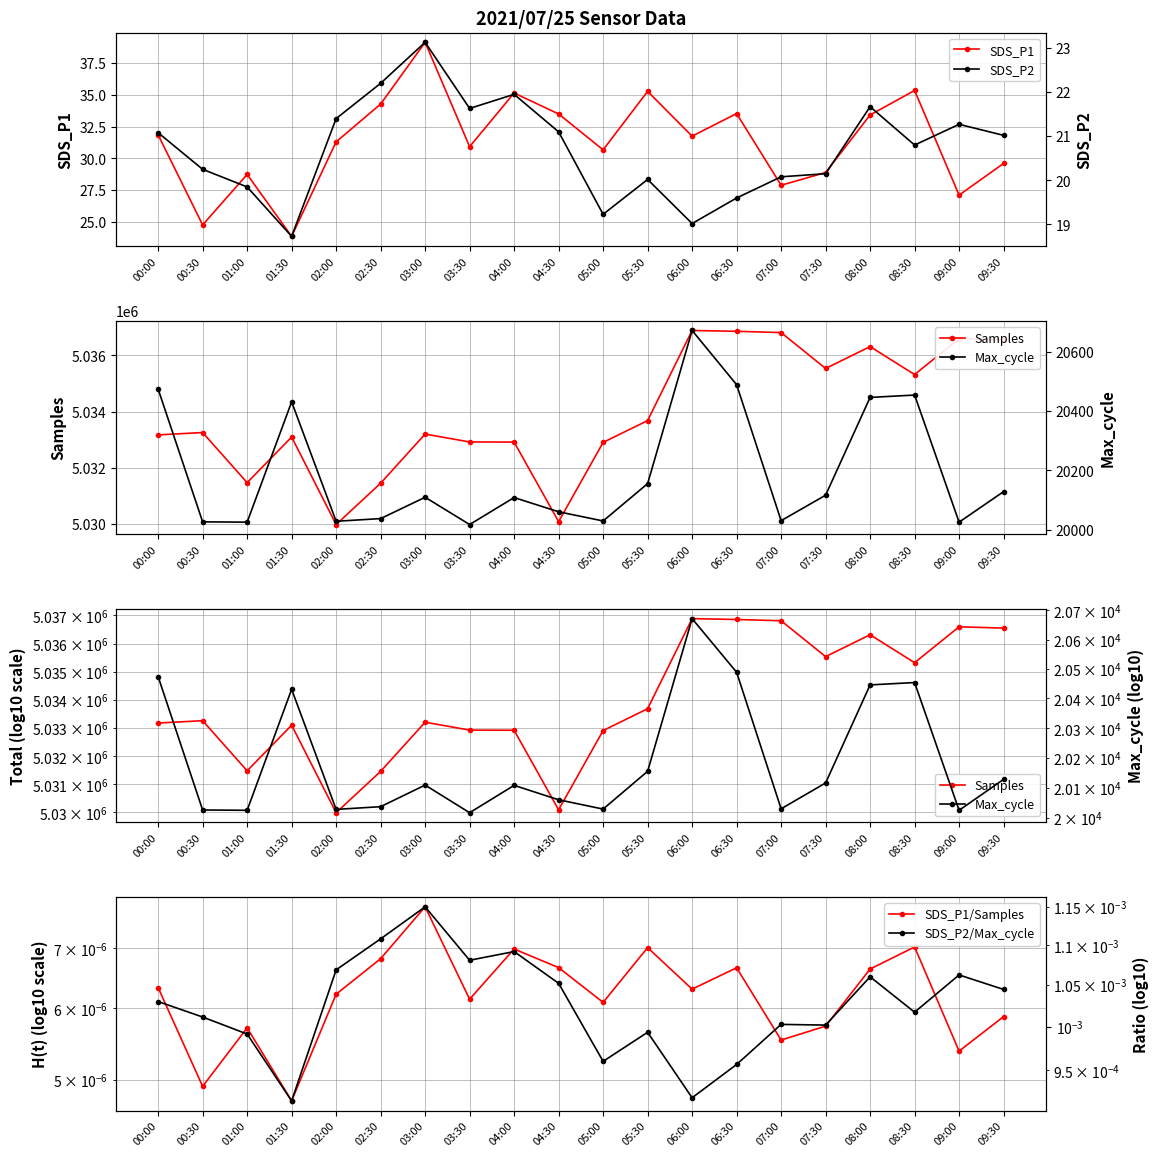

Reading left to right, extract all data points from this chart.

SDS_P1: 00:00=31.9	00:30=24.8	01:00=28.7	01:30=23.9	02:00=31.3	02:30=34.3	03:00=39.1	03:30=30.9	04:00=35.1	04:30=33.5	05:00=30.7	05:30=35.3	06:00=31.8	06:30=33.5	07:00=27.9	07:30=28.9	08:00=33.4	08:30=35.4	09:00=27.1	09:30=29.6
SDS_P2: 00:00=21.1	00:30=20.2	01:00=19.9	01:30=18.7	02:00=21.4	02:30=22.2	03:00=23.1	03:30=21.6	04:00=21.9	04:30=21.1	05:00=19.2	05:30=20.0	06:00=19.0	06:30=19.6	07:00=20.1	07:30=20.1	08:00=21.7	08:30=20.8	09:00=21.3	09:30=21.0
Samples: 00:00=5033174.0	00:30=5033257.0	01:00=5031477.0	01:30=5033097.0	02:00=5029989.0	02:30=5031457.0	03:00=5033203.0	03:30=5032923.0	04:00=5032918.0	04:30=5030091.0	05:00=5032907.0	05:30=5033682.0	06:00=5036884.0	06:30=5036854.0	07:00=5036809.0	07:30=5035534.0	08:00=5036311.0	08:30=5035318.0	09:00=5036594.0	09:30=5036548.0
Max_cycle: 00:00=20474.0	00:30=20026.0	01:00=20025.0	01:30=20431.0	02:00=20028.0	02:30=20037.0	03:00=20109.0	03:30=20017.0	04:00=20108.0	04:30=20060.0	05:00=20029.0	05:30=20155.0	06:00=20672.0	06:30=20489.0	07:00=20030.0	07:30=20116.0	08:00=20446.0	08:30=20454.0	09:00=20025.0	09:30=20128.0
SDS_P1/Samples: 00:00=0.0	00:30=0.0	01:00=0.0	01:30=0.0	02:00=0.0	02:30=0.0	03:00=0.0	03:30=0.0	04:00=0.0	04:30=0.0	05:00=0.0	05:30=0.0	06:00=0.0	06:30=0.0	07:00=0.0	07:30=0.0	08:00=0.0	08:30=0.0	09:00=0.0	09:30=0.0
SDS_P2/Max_cycle: 00:00=0.0	00:30=0.0	01:00=0.0	01:30=0.0	02:00=0.0	02:30=0.0	03:00=0.0	03:30=0.0	04:00=0.0	04:30=0.0	05:00=0.0	05:30=0.0	06:00=0.0	06:30=0.0	07:00=0.0	07:30=0.0	08:00=0.0	08:30=0.0	09:00=0.0	09:30=0.0